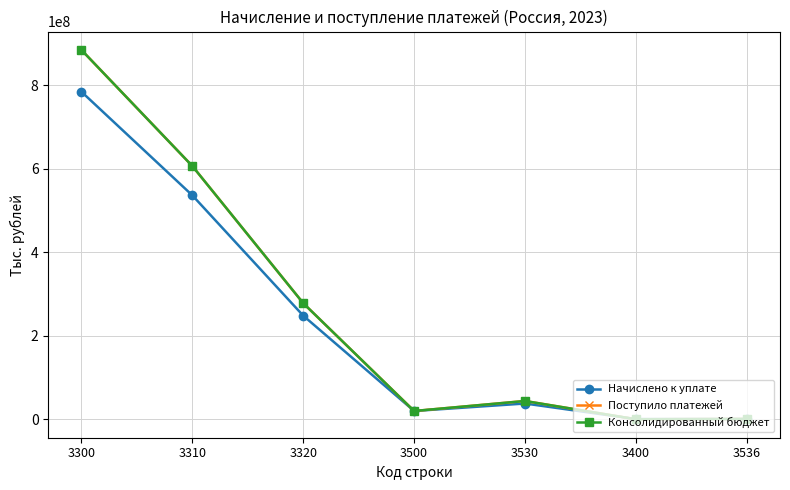

Does the chart display data point markers on the line(s)?

Yes